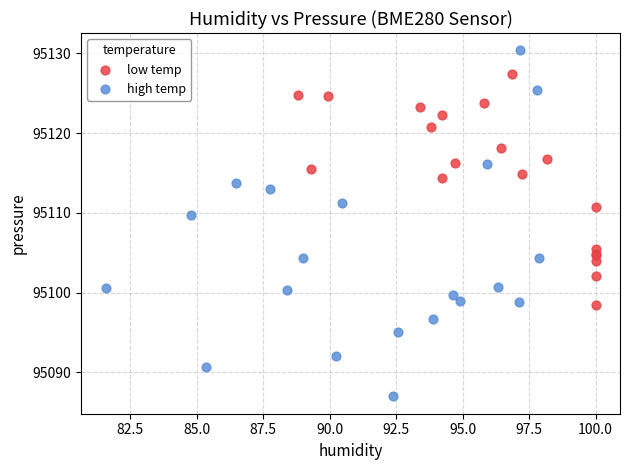

What are all the series names shown in the legend?

low temp, high temp